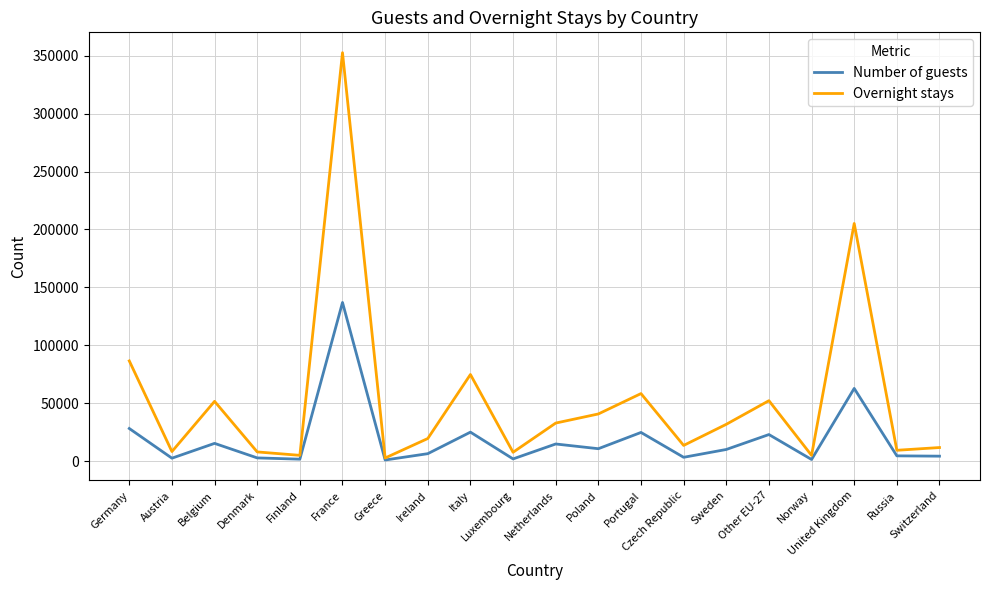

Is this an area chart (filled region under the line)?

No